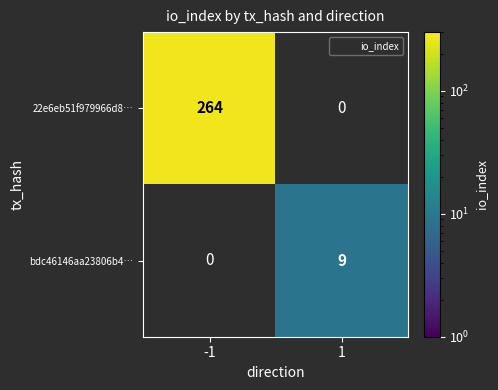

At which category is the sum across all series the highest?

-1